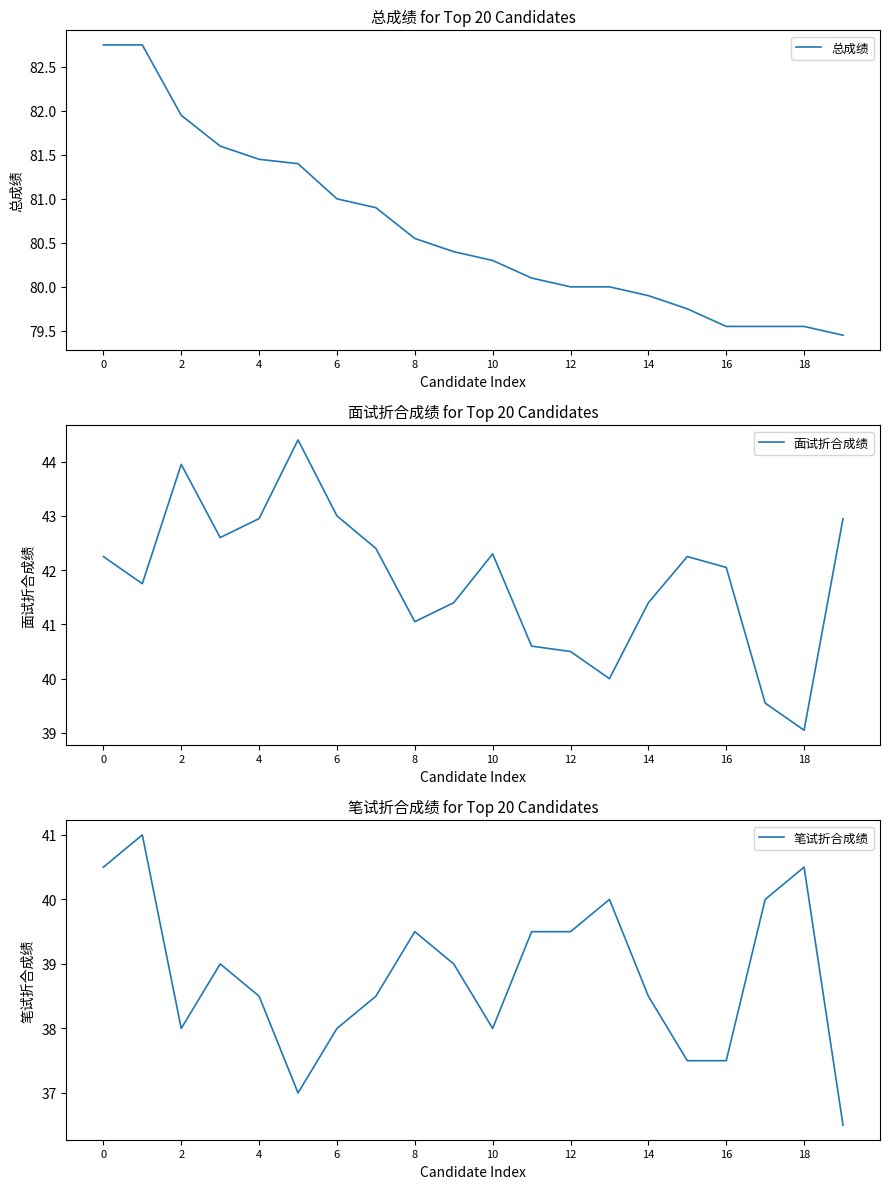

Count the 笔试折合成绩 values in the range 38 to 40.

13